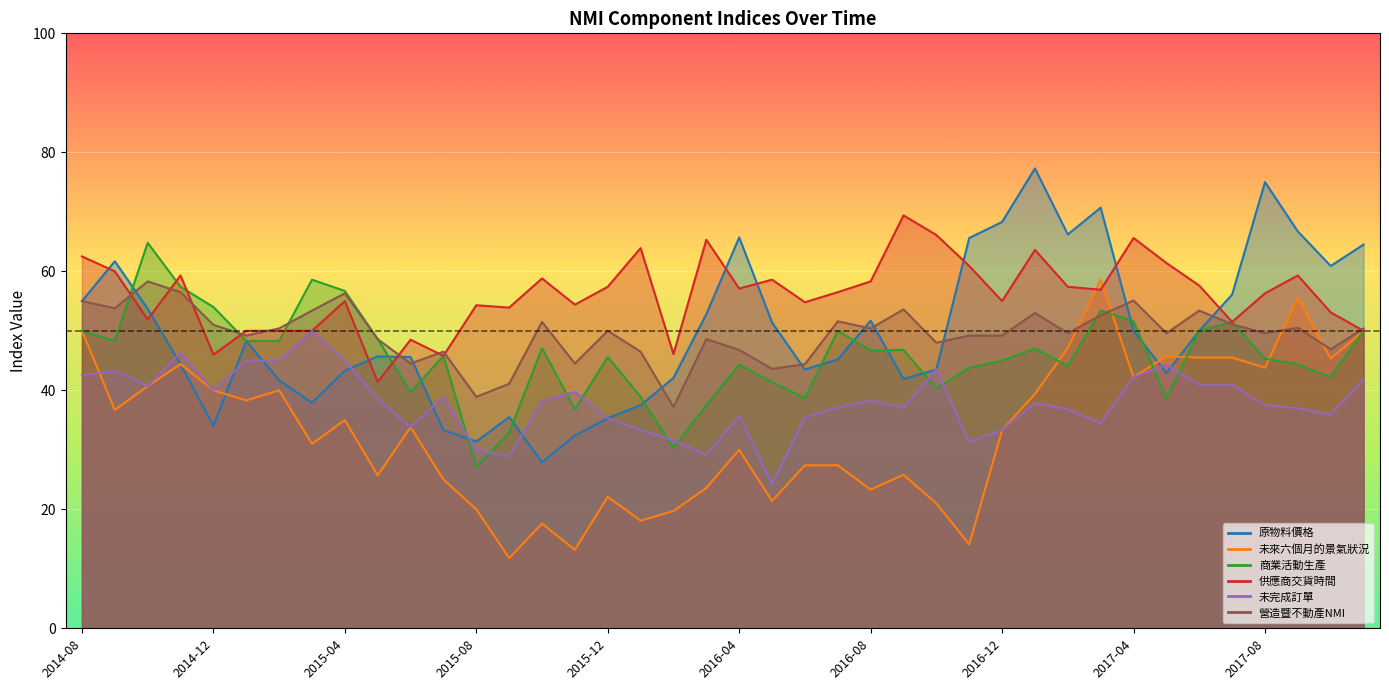

True or false: 未來六個月的景氣狀況 has more than 0 interior local peaks.

True